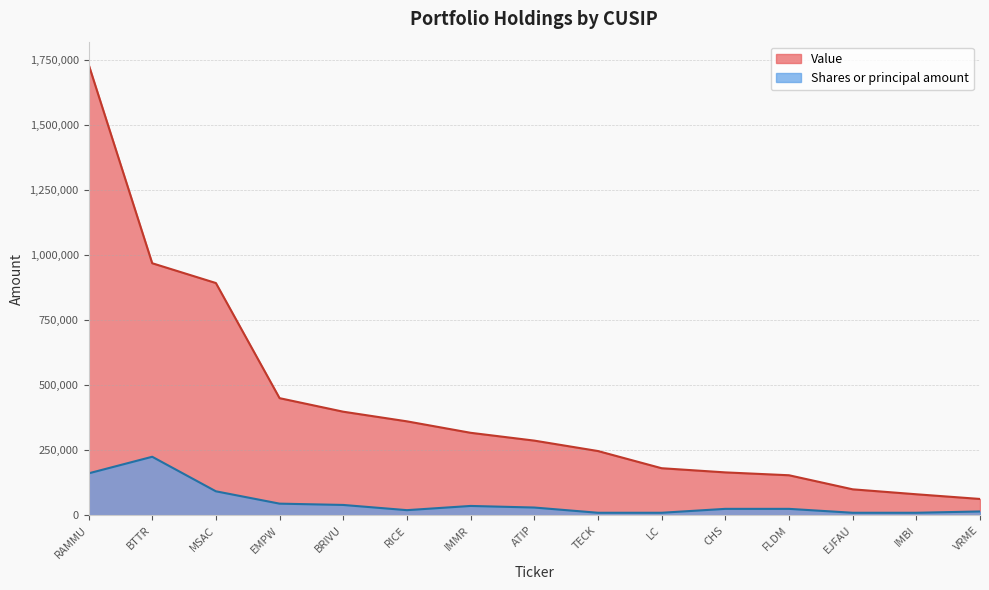

What is the spread (max minus min) of values at IMBI?

71000